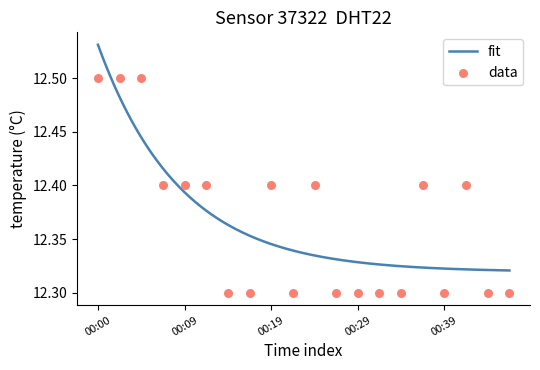

Between 00:39 and 00:41, which is larger?

00:41